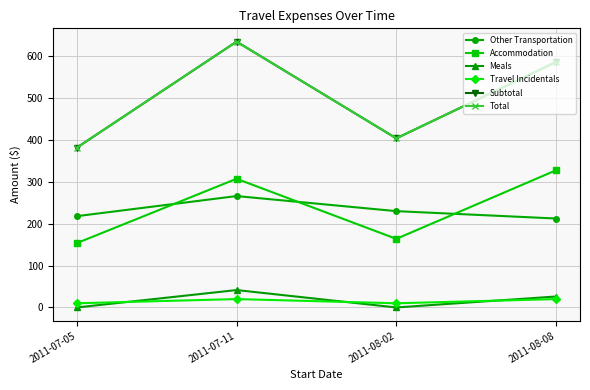

Is this an area chart (filled region under the line)?

No